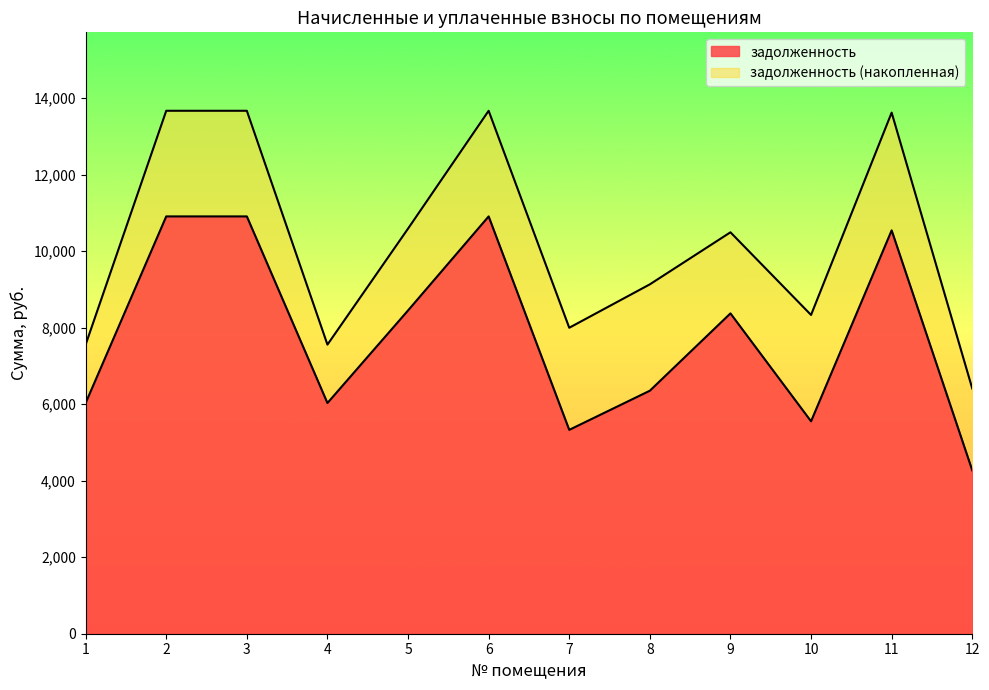

At which label does задолженность reach its minimum?

12